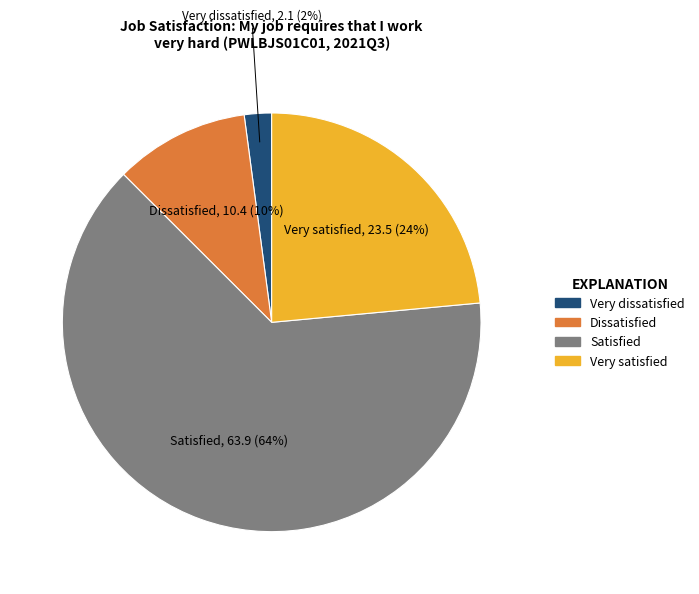

Between Satisfied and Dissatisfied, which is larger?

Satisfied